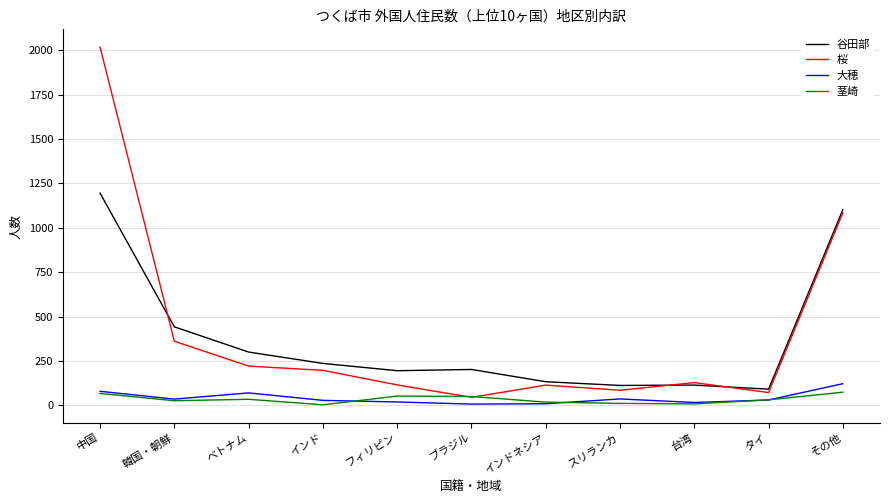

What is the lowest value of the 谷田部 series?

91